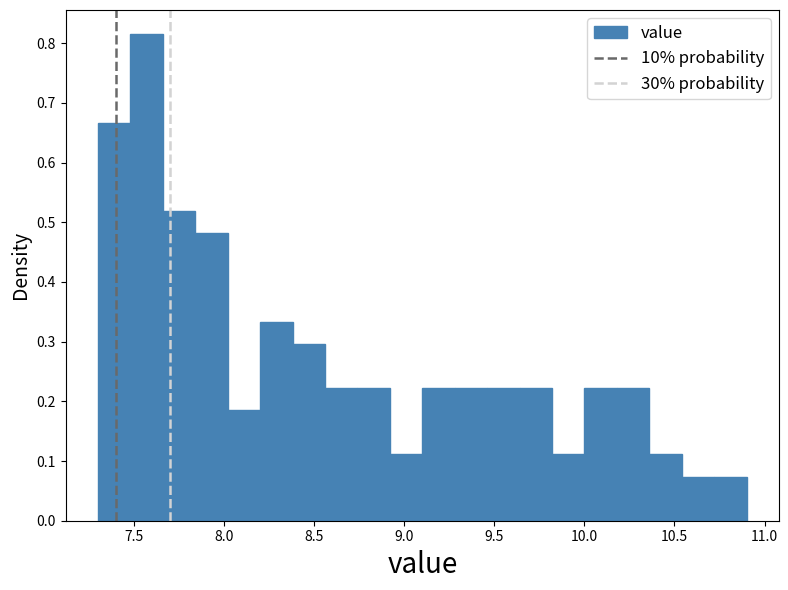

Read against the x-axis, roughly where is the centre of the tallest bar?

7.55